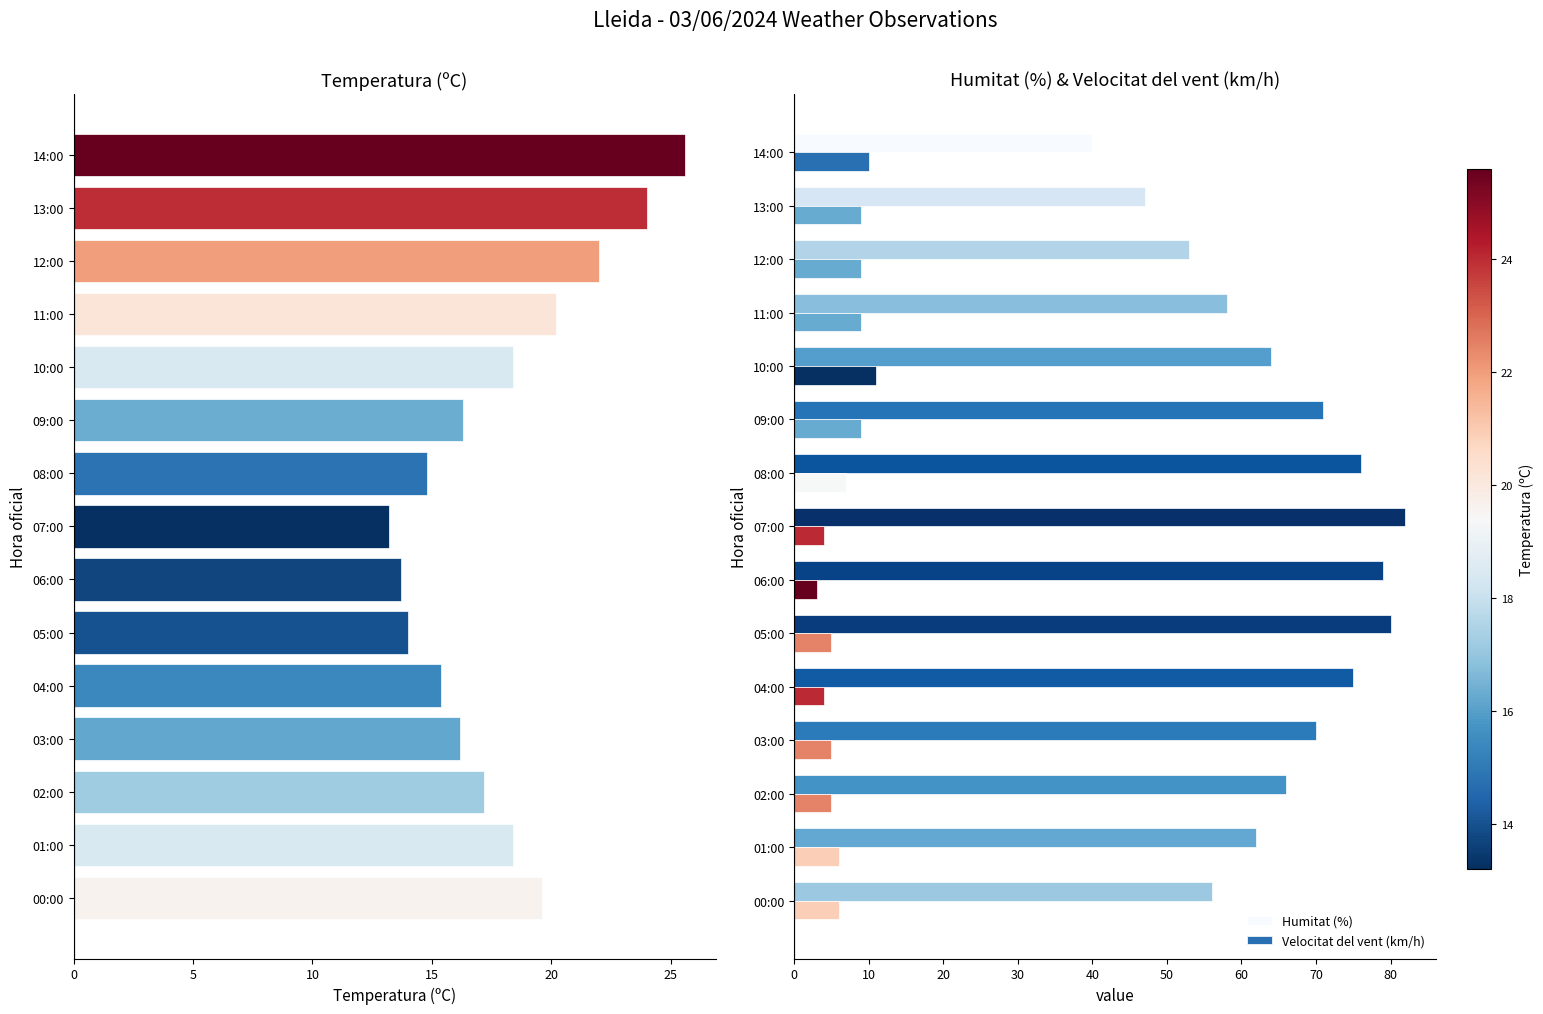

At how many categories does at least one series exceed 15?

15